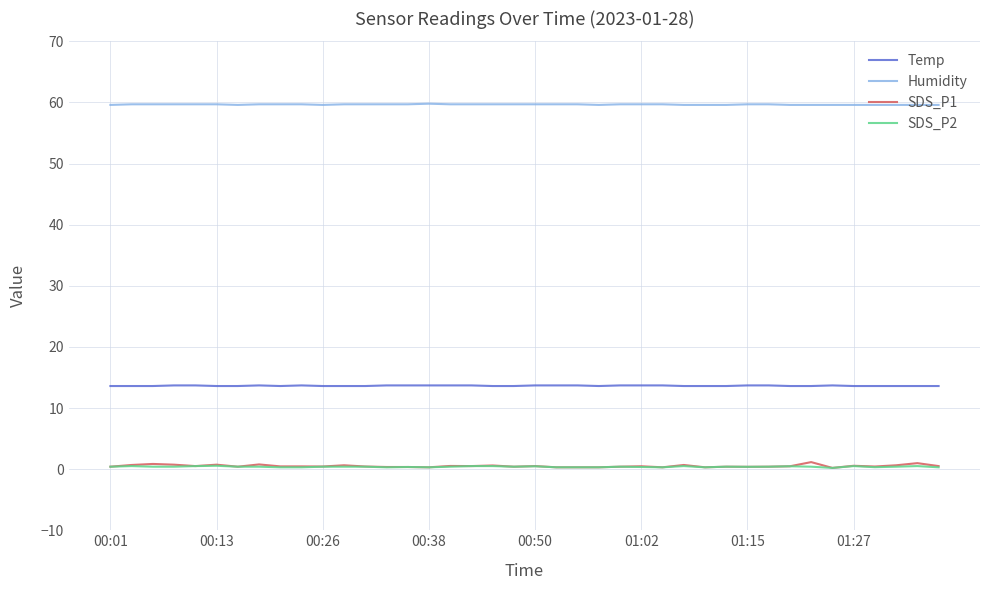

At how many categories does at least one series exceed 48?

40